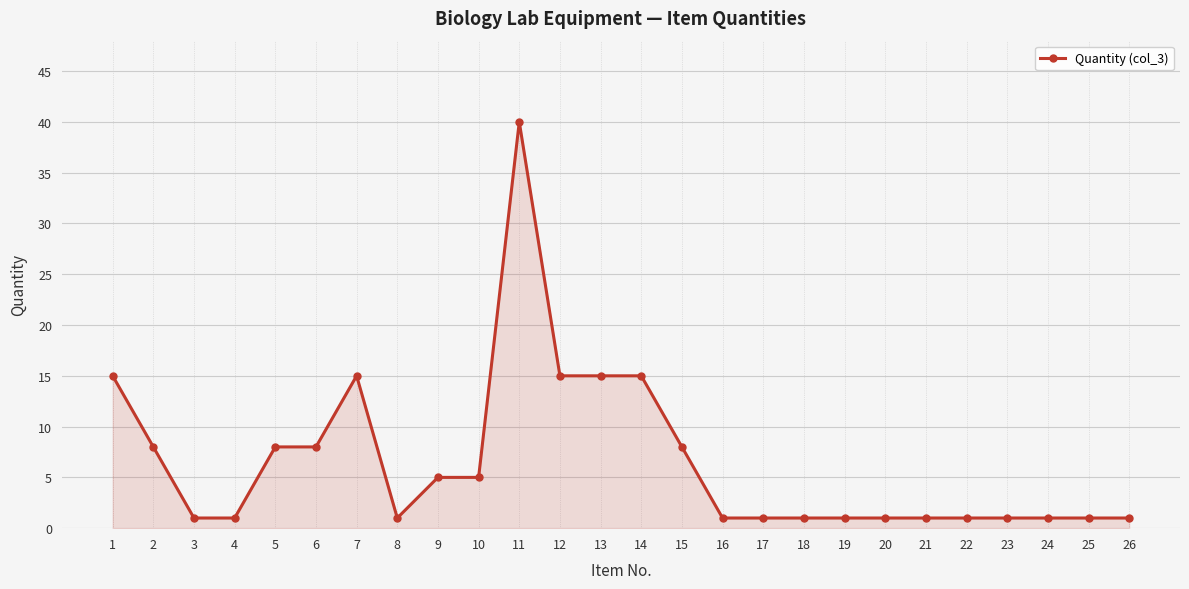

The value at 12 is 15. True or false?

True